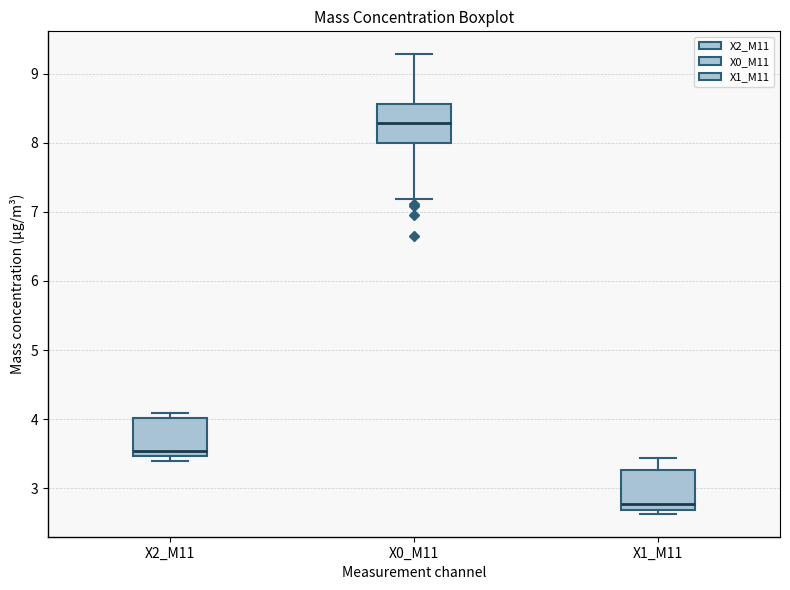

Which box's median line is the lowest?

X1_M11